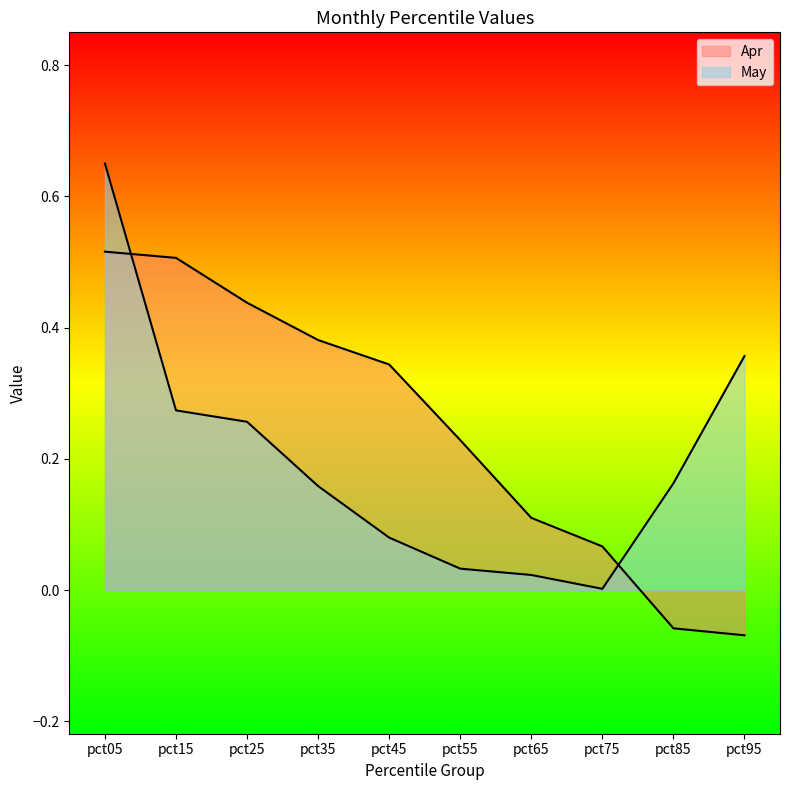

What is the value of the Apr point at the 1st from the left?

0.5